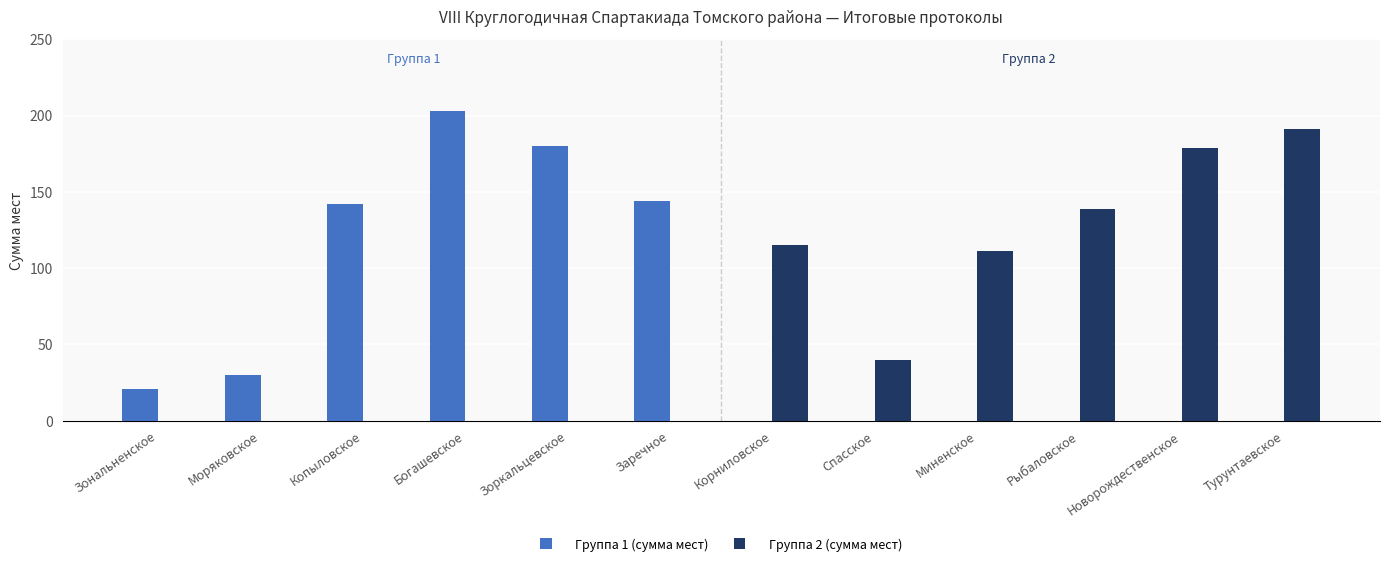

Reading left to right, list all the values displayed in this chart.

Группа 1 (сумма мест): Зональненское=21	Моряковское=30	Копыловское=142	Богашевское=203	Зоркальцевское=180	Заречное=144	Корниловское=0	Спасское=0	Миненское=0	Рыбаловское=0	Новорождественское=0	Турунтаевское=0
Группа 2 (сумма мест): Зональненское=0	Моряковское=0	Копыловское=0	Богашевское=0	Зоркальцевское=0	Заречное=0	Корниловское=115	Спасское=40	Миненское=111	Рыбаловское=139	Новорождественское=179	Турунтаевское=191